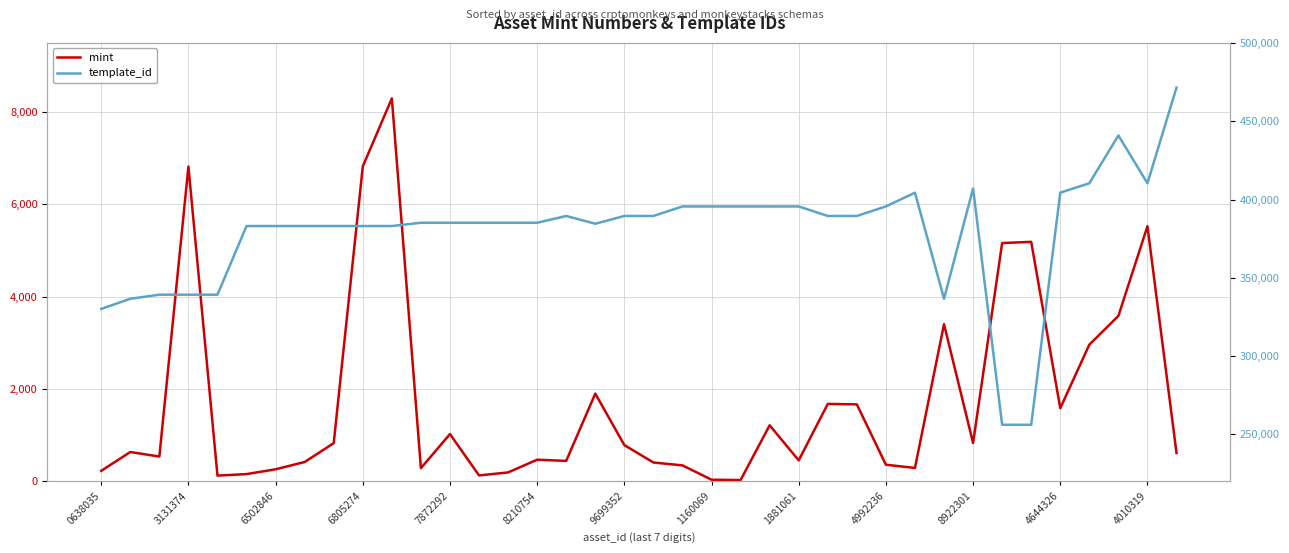

What is the value of the template_id point at the 21st from the left?

395565